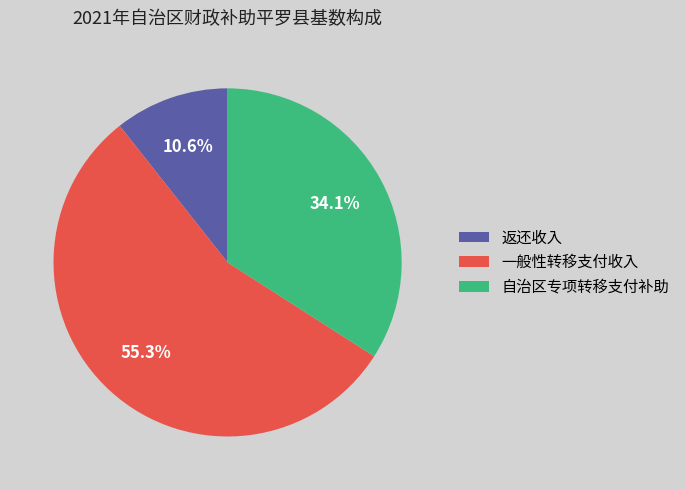

To the nearest percent, what is the combined percentage of 返还收入 and 一般性转移支付收入?

66%